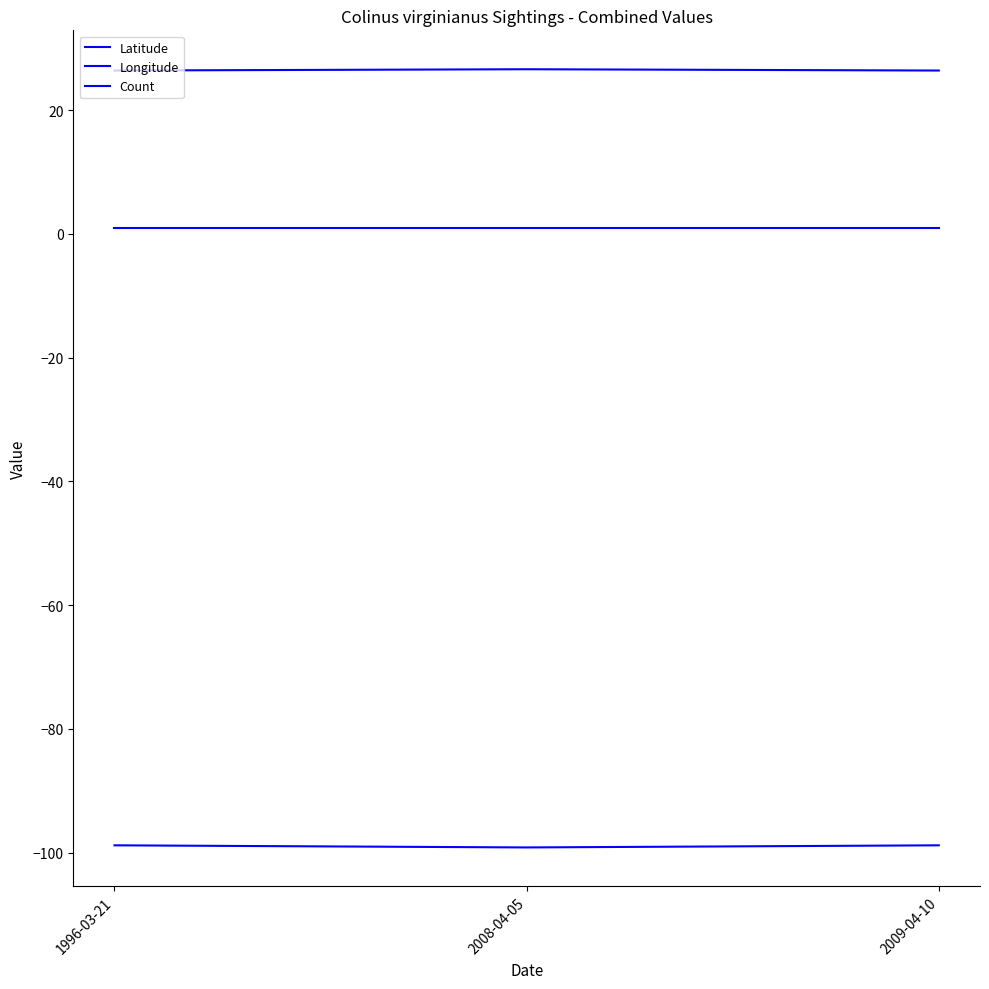

Is this an area chart (filled region under the line)?

No